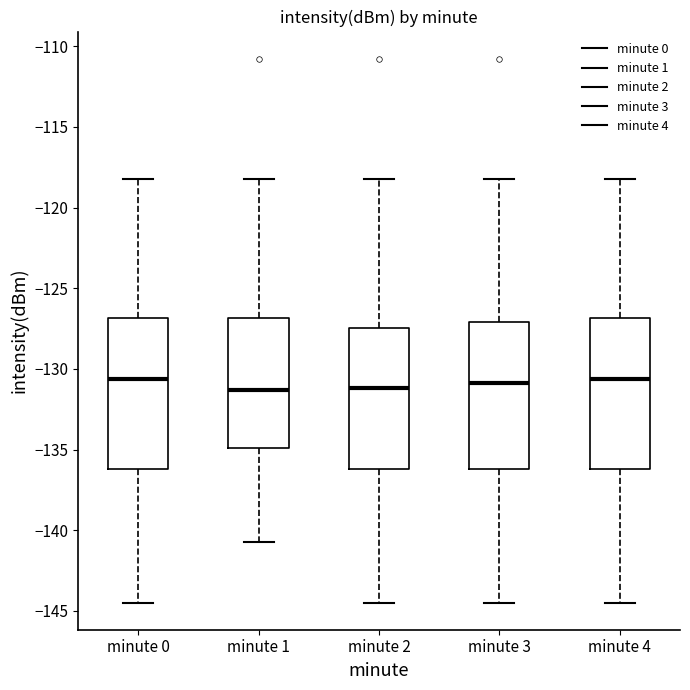

Where does the lower whisker of the box for minute 0 end on the y-axis? The values are not printed on the chart, so give them approximately, as read against the axis.

-144.5